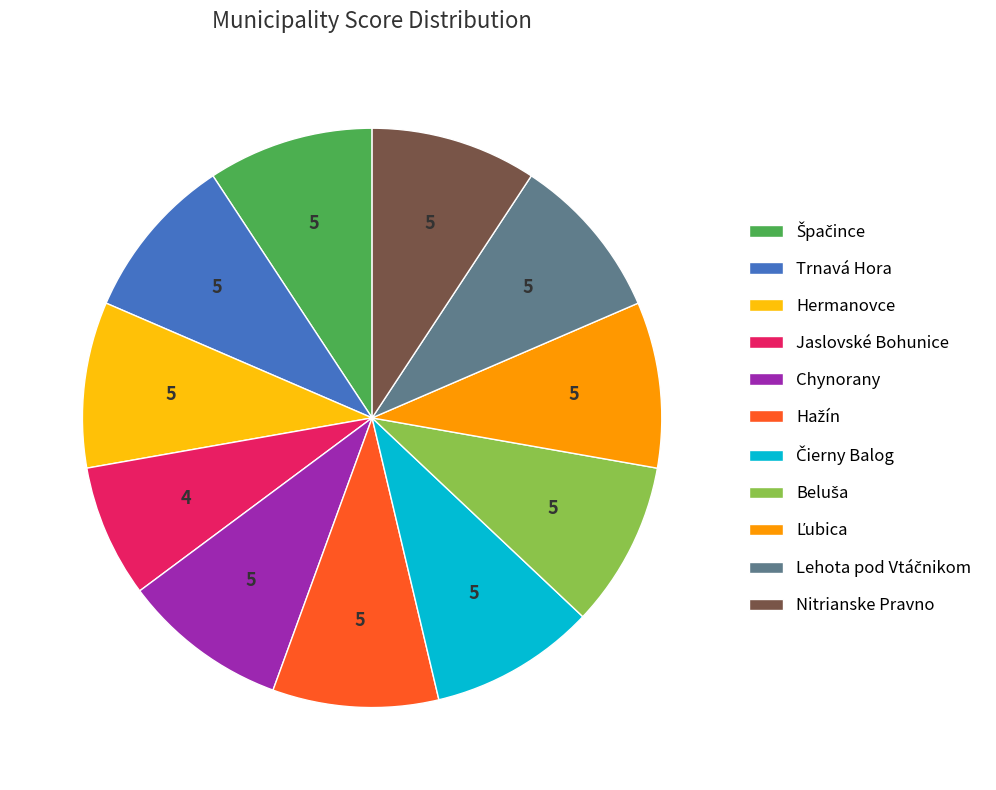

Count the number of slices in the pie.

11